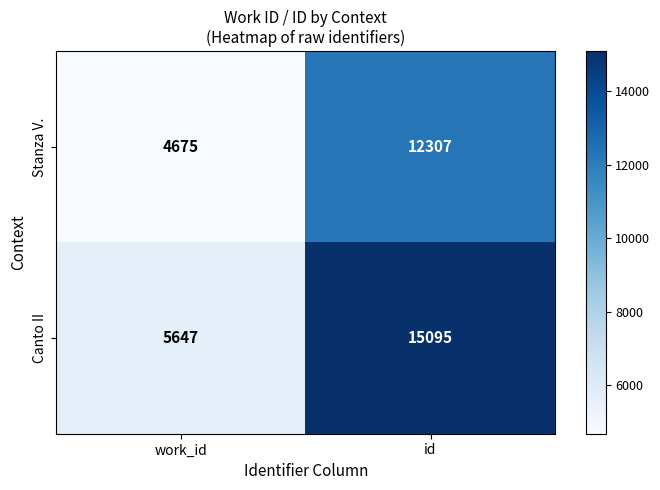

What is the sum of all Canto II values?

20742